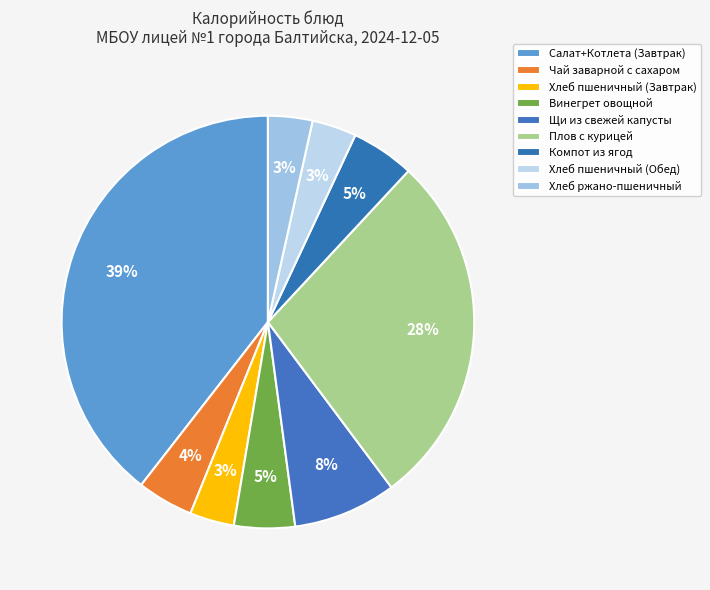

What is the ratio of the value at Щи из свежей капусты to the value at Хлеб пшеничный (Завтрак)?

2.3